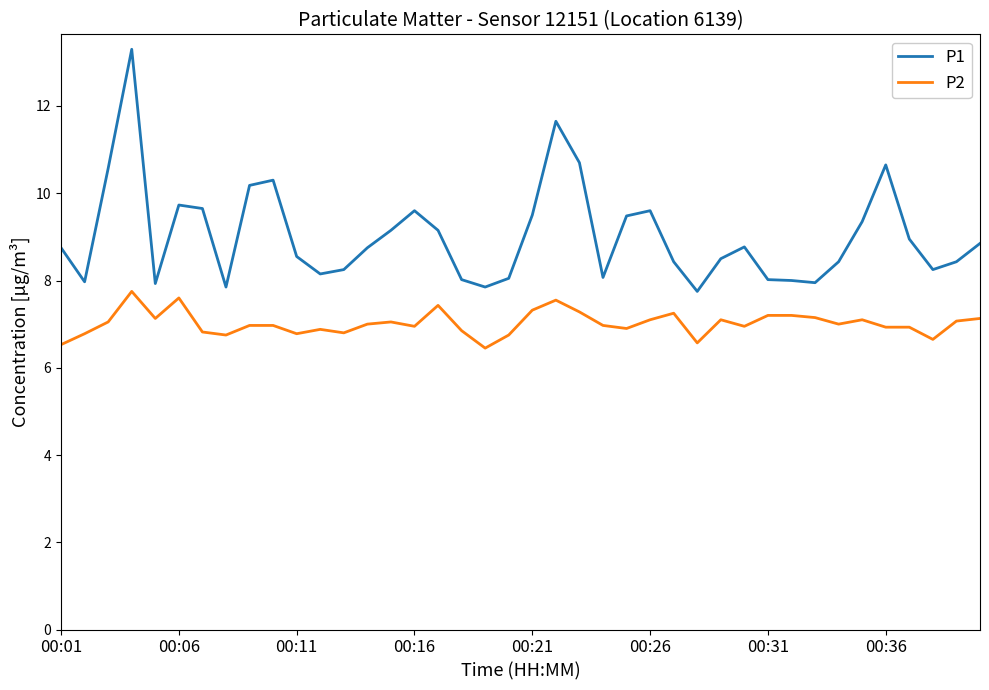

True or false: P2 and P1 cross at least once.

False